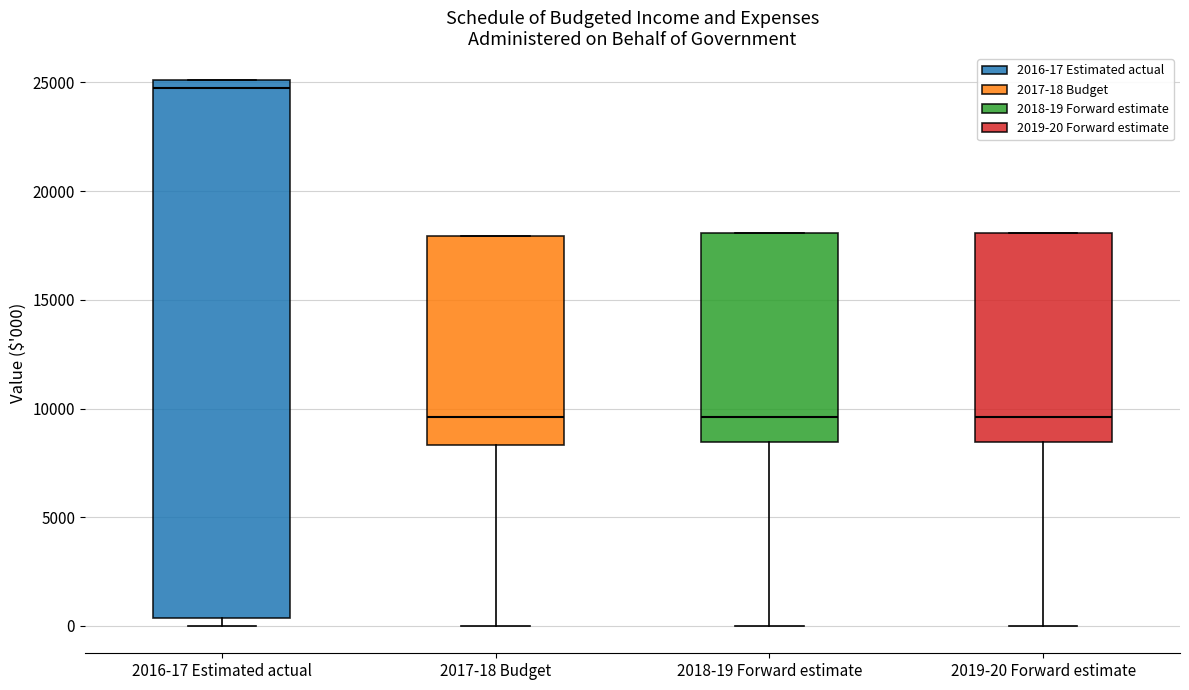

Reading left to right, transcribe this box plot: for each box, give where its median line is, the range the box spans, and where its two whiskers end, as read against the y-axis. The values are not printed on the chart, so give them approximately, as read against the axis.

2016-17 Estimated actual: median 24500, box 500 to 25000, whiskers 0 to 25000
2017-18 Budget: median 9500, box 8500 to 18000, whiskers 0 to 18000
2018-19 Forward estimate: median 9500, box 8500 to 18000, whiskers 0 to 18000
2019-20 Forward estimate: median 9500, box 8500 to 18000, whiskers 0 to 18000